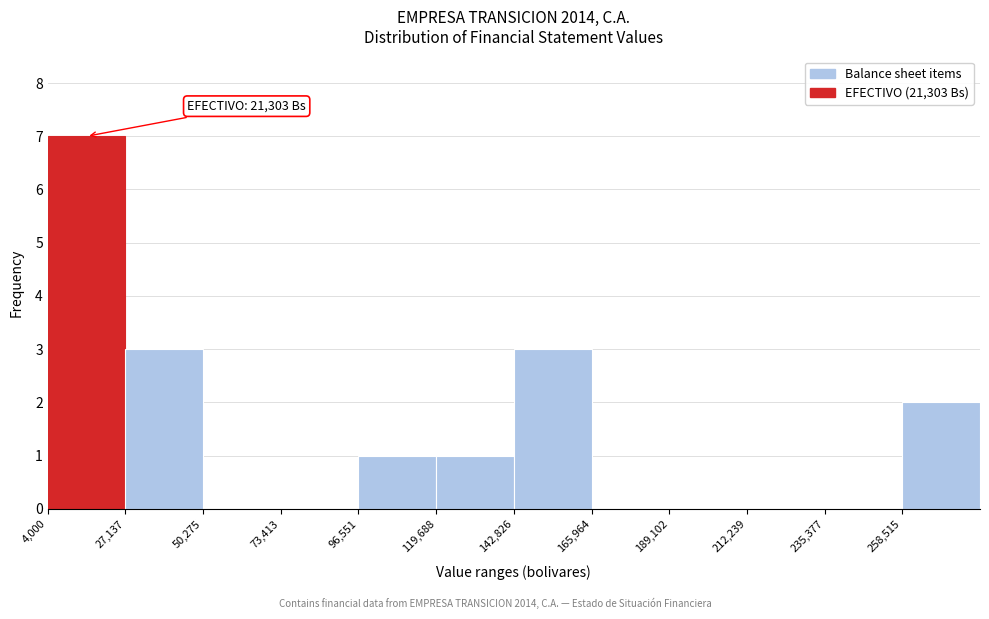

Over which range of the x-axis is the bar tallest?

5000 to 25000